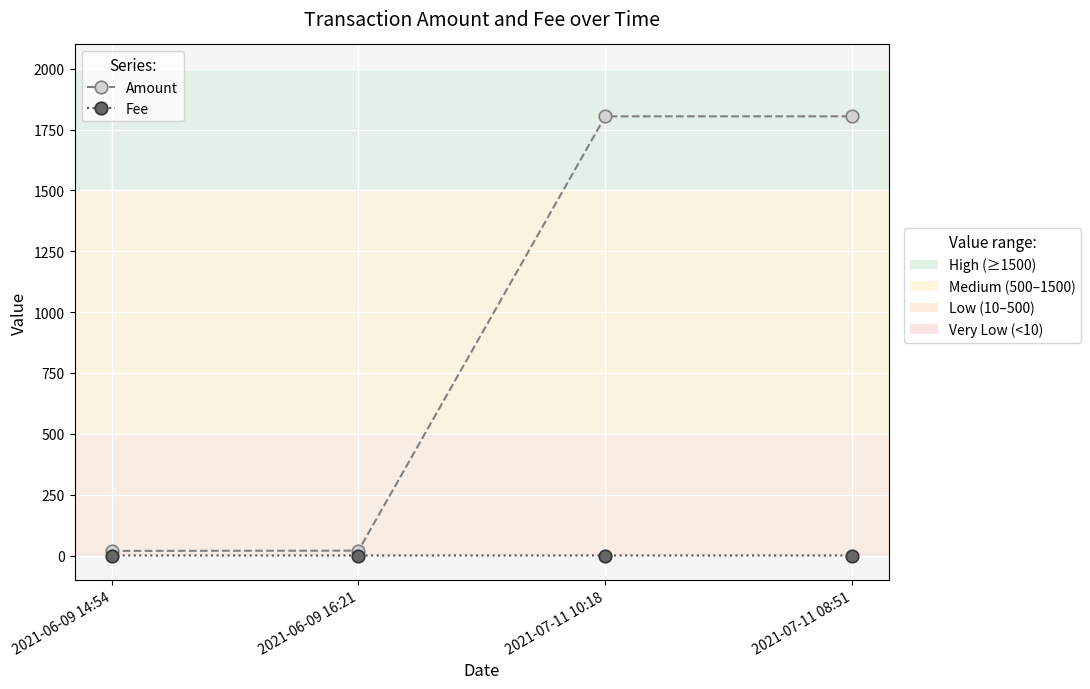

What is the maximum value shown in the chart?

1804.6